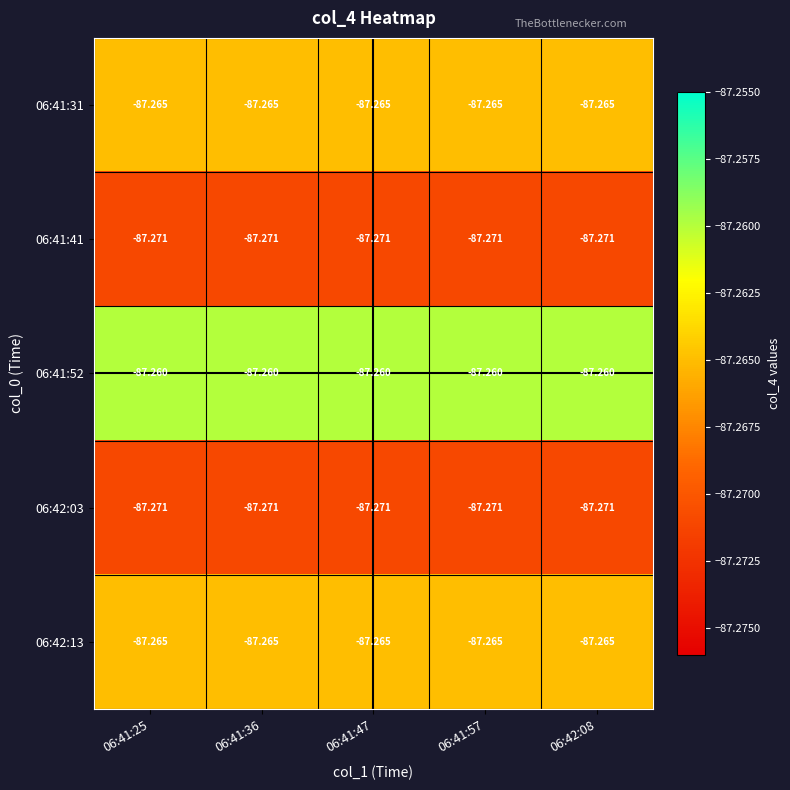

Is the value of 06:42:03 at 06:41:57 greater than the value of 06:42:13 at 06:41:36?

No